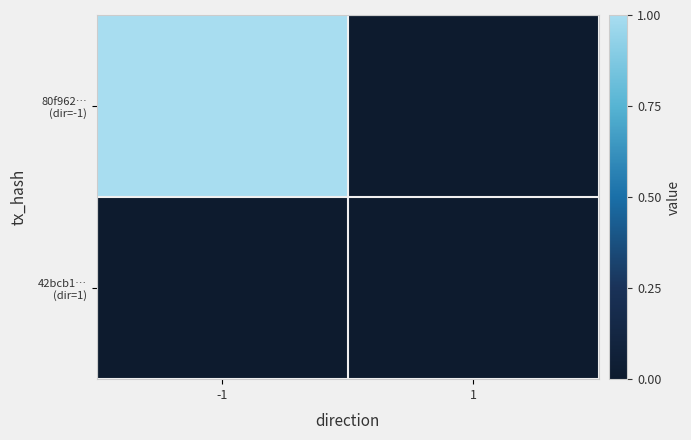

At how many categories does at least one series exceed 0?

1